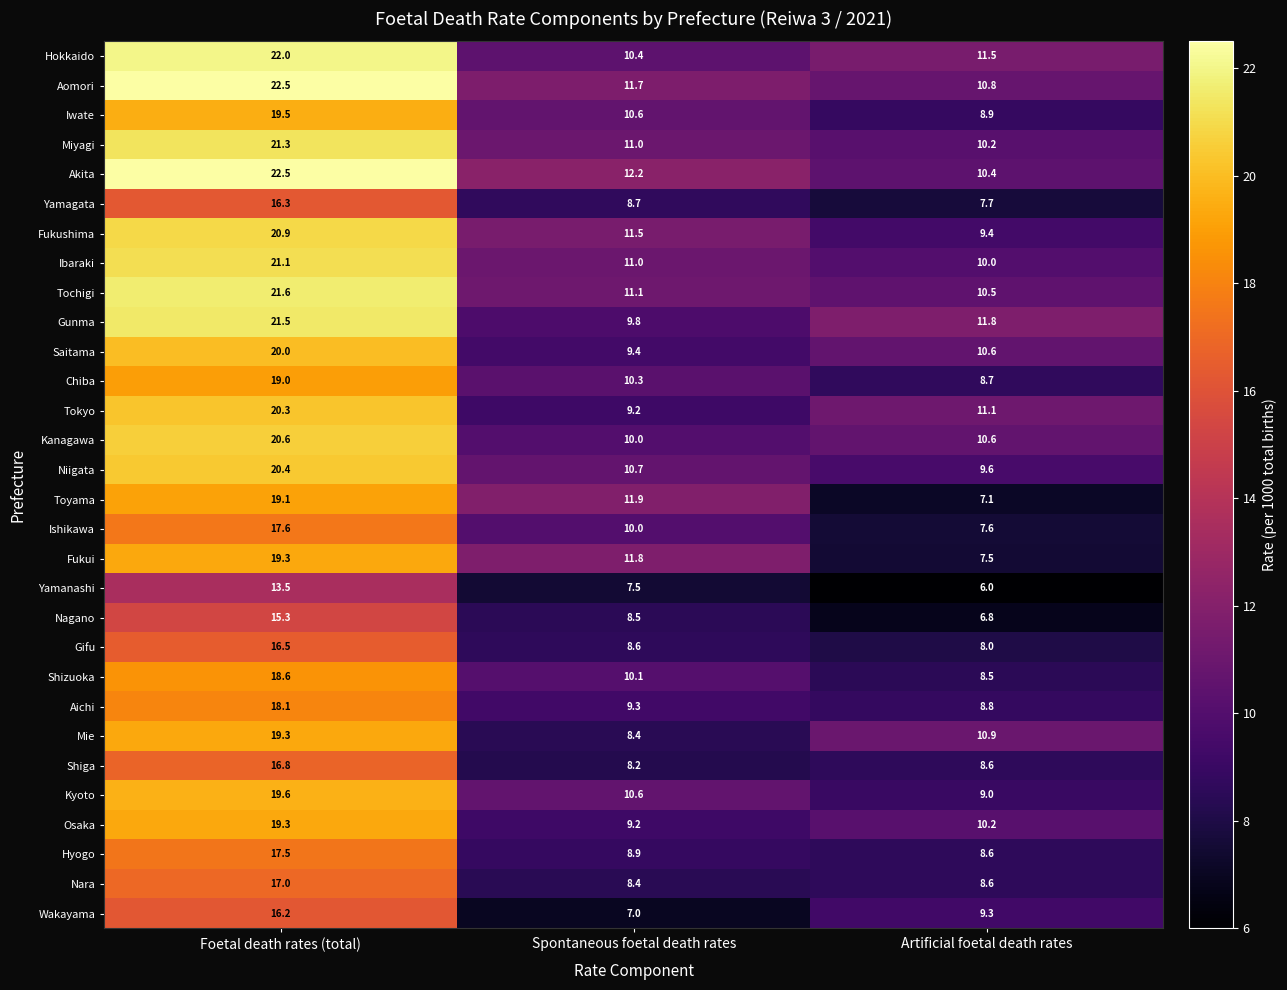

List the labels in order of Akita value, largest first.

Foetal death rates (total), Spontaneous foetal death rates, Artificial foetal death rates